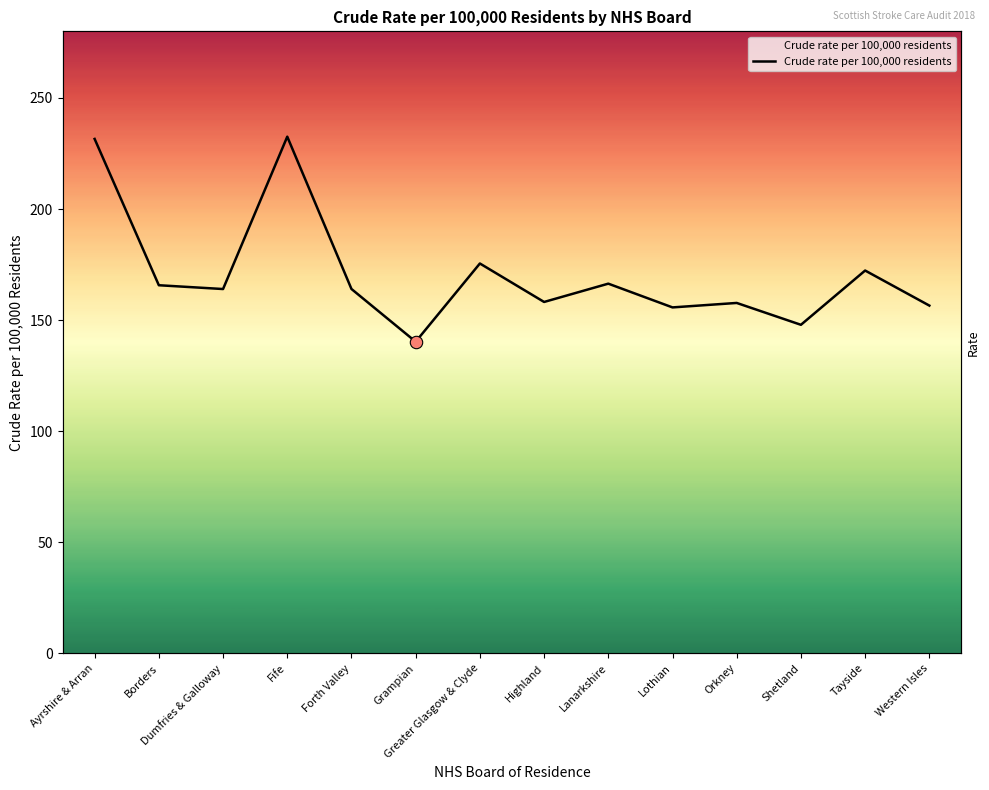

What is the change in value from Orkney to Western Isles?

-1.2